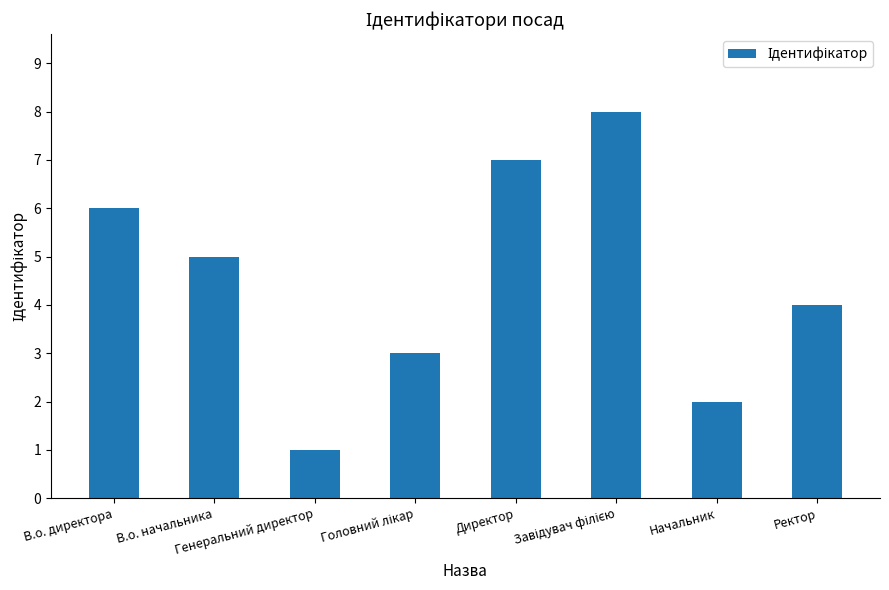

At which category does the chart reach its minimum across all series?

Генеральний директор